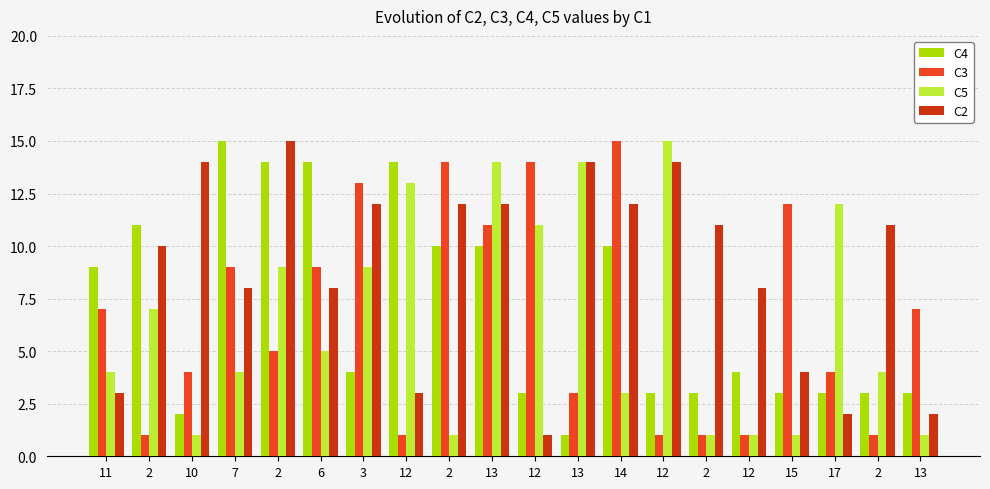

How many data points does each series have?

20